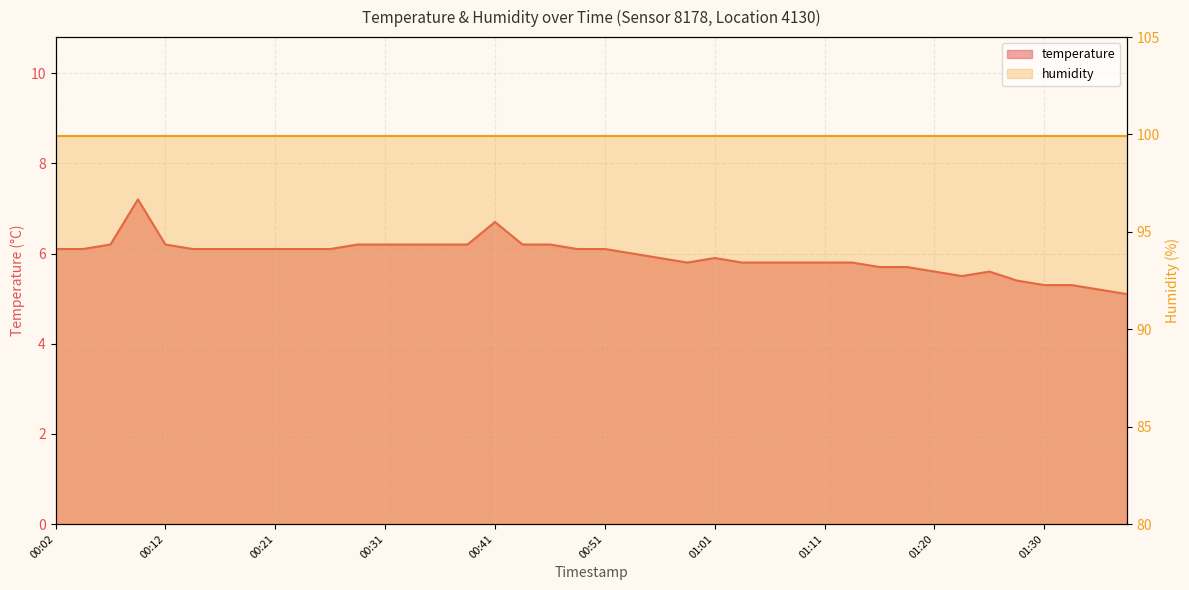

At which label is the value closest to 6?

00:53